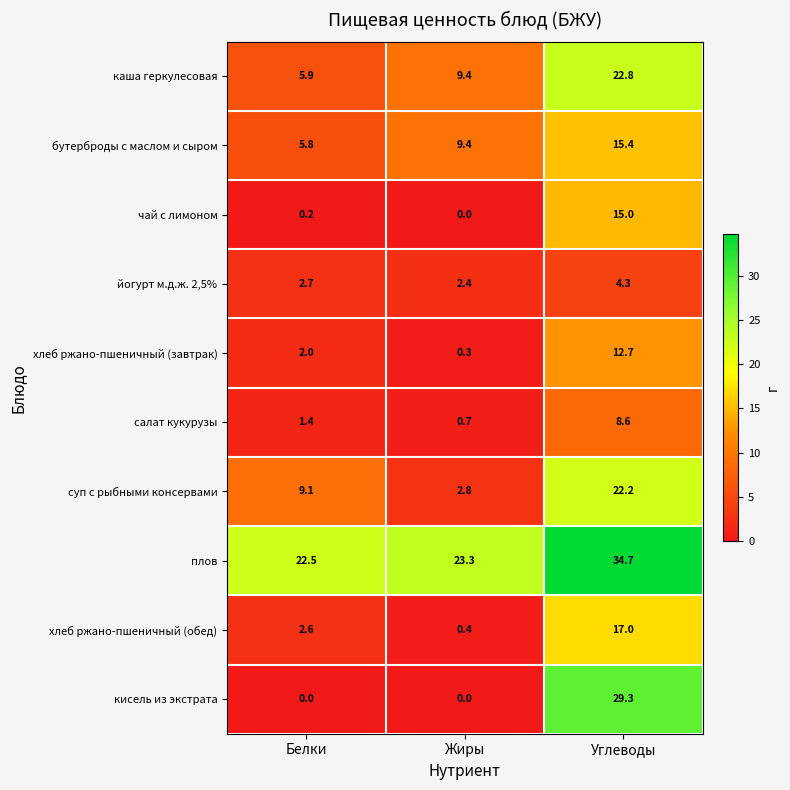

Between Жиры and Углеводы, which series saw the biggest shift?

кисель из экстрата